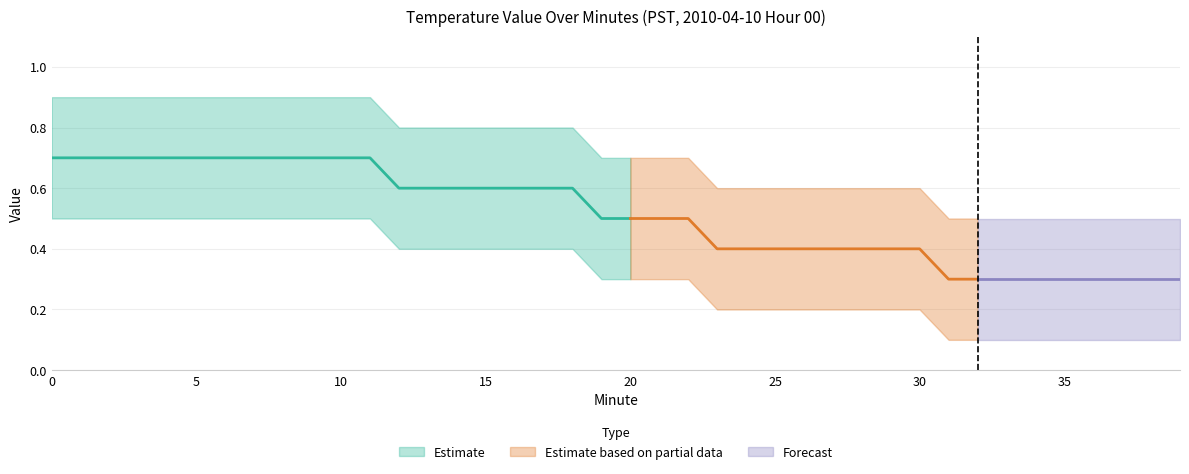

Is this an area chart (filled region under the line)?

No